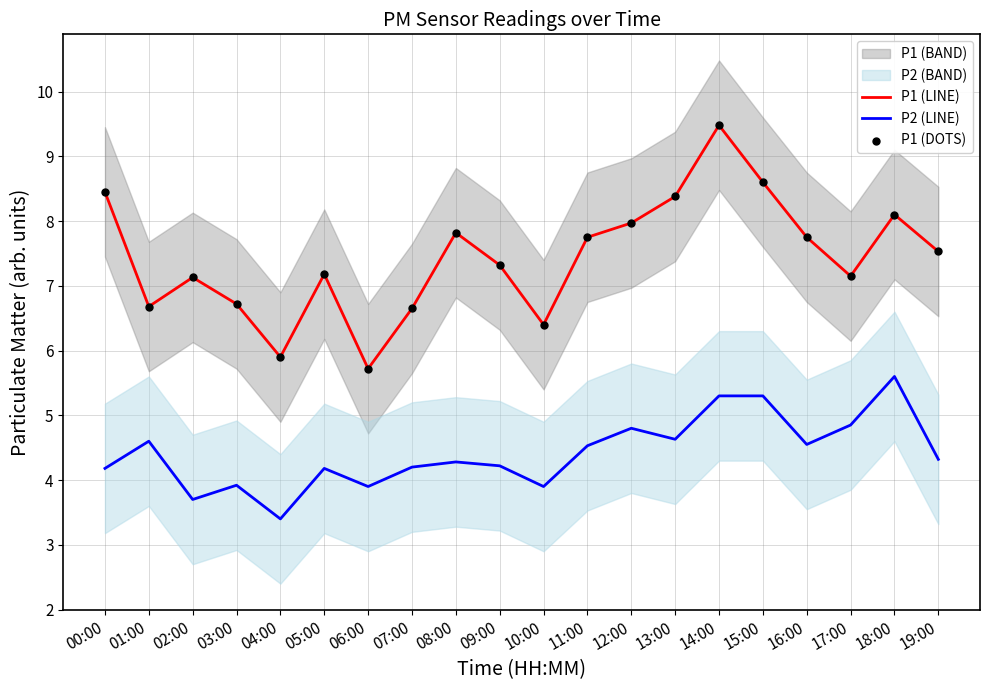

Which series has the largest total across all categories?

P1 (LINE)